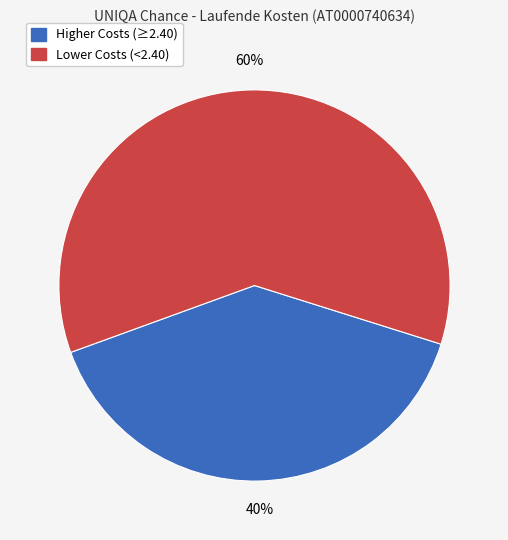

How many slices are in this pie chart?

2